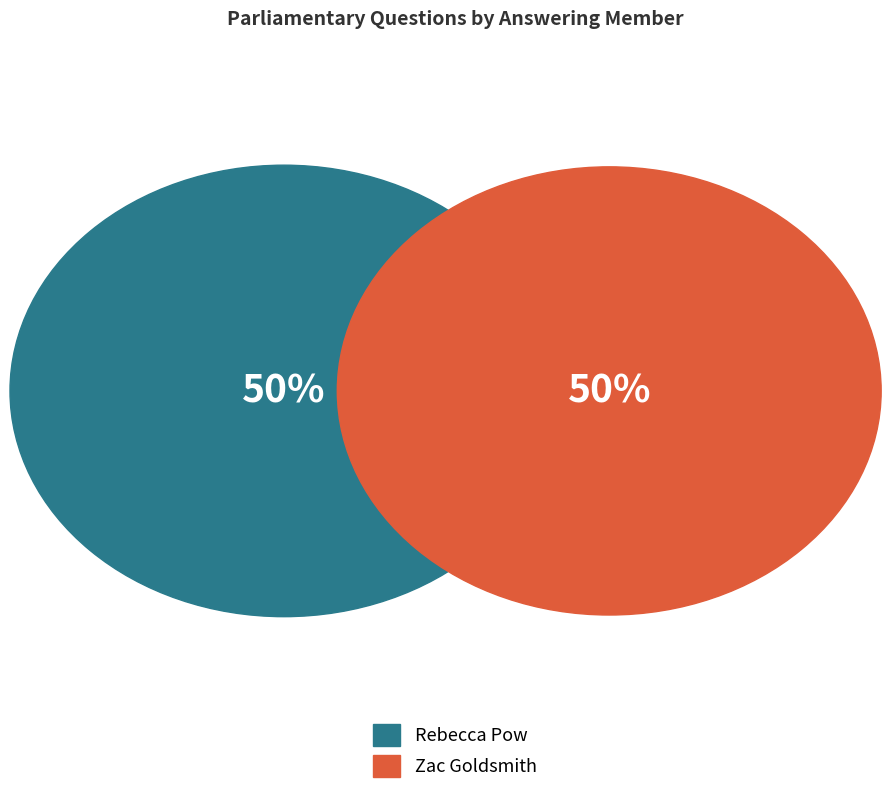

True or false: Zac Goldsmith accounts for 50% of the total.

True